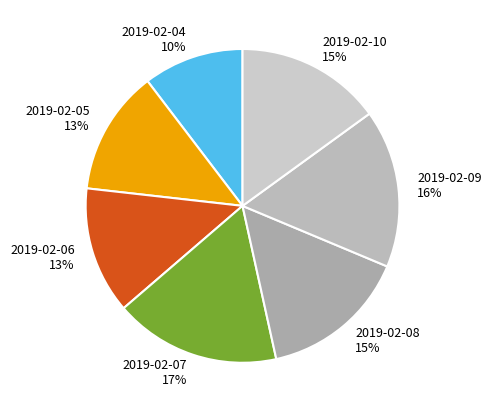

Which has a higher value, 2019-02-04 or 2019-02-10?

2019-02-10